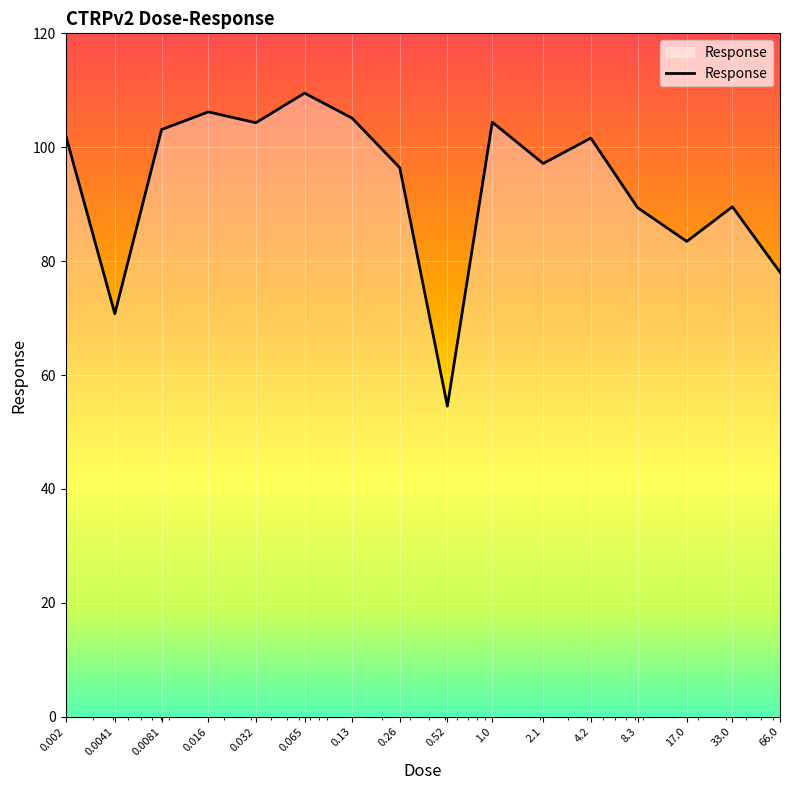

What is the difference between the maximum and minimum values?

55.0